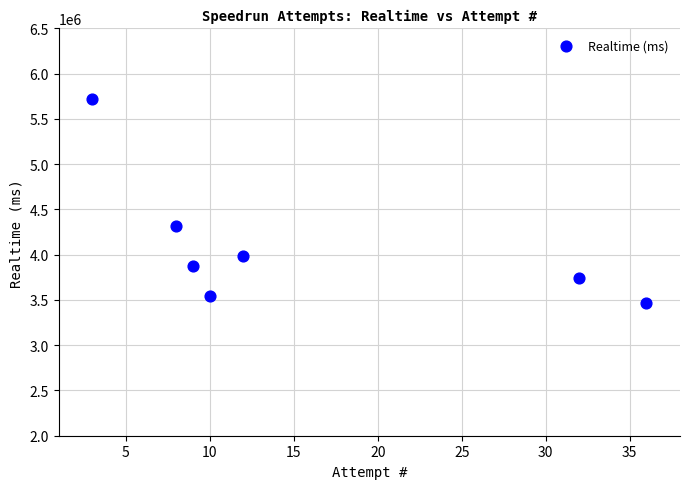

What Y value in the scatter plot is closest to 4591908?

4321403